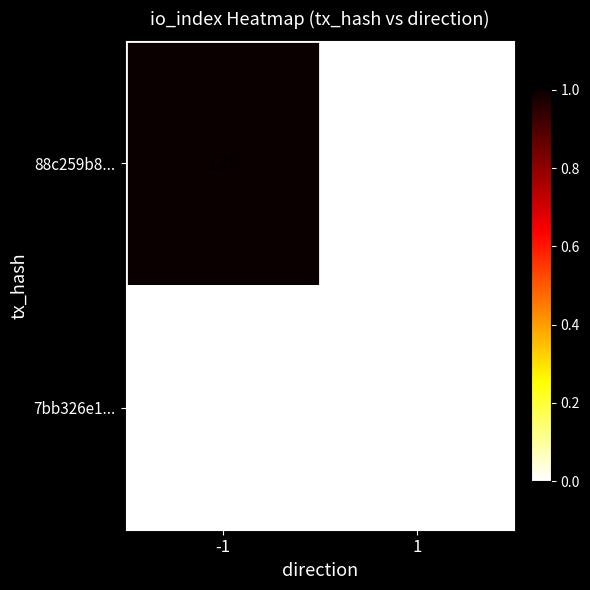

Is it true that 7bb326e1... equals 0 at -1?

True